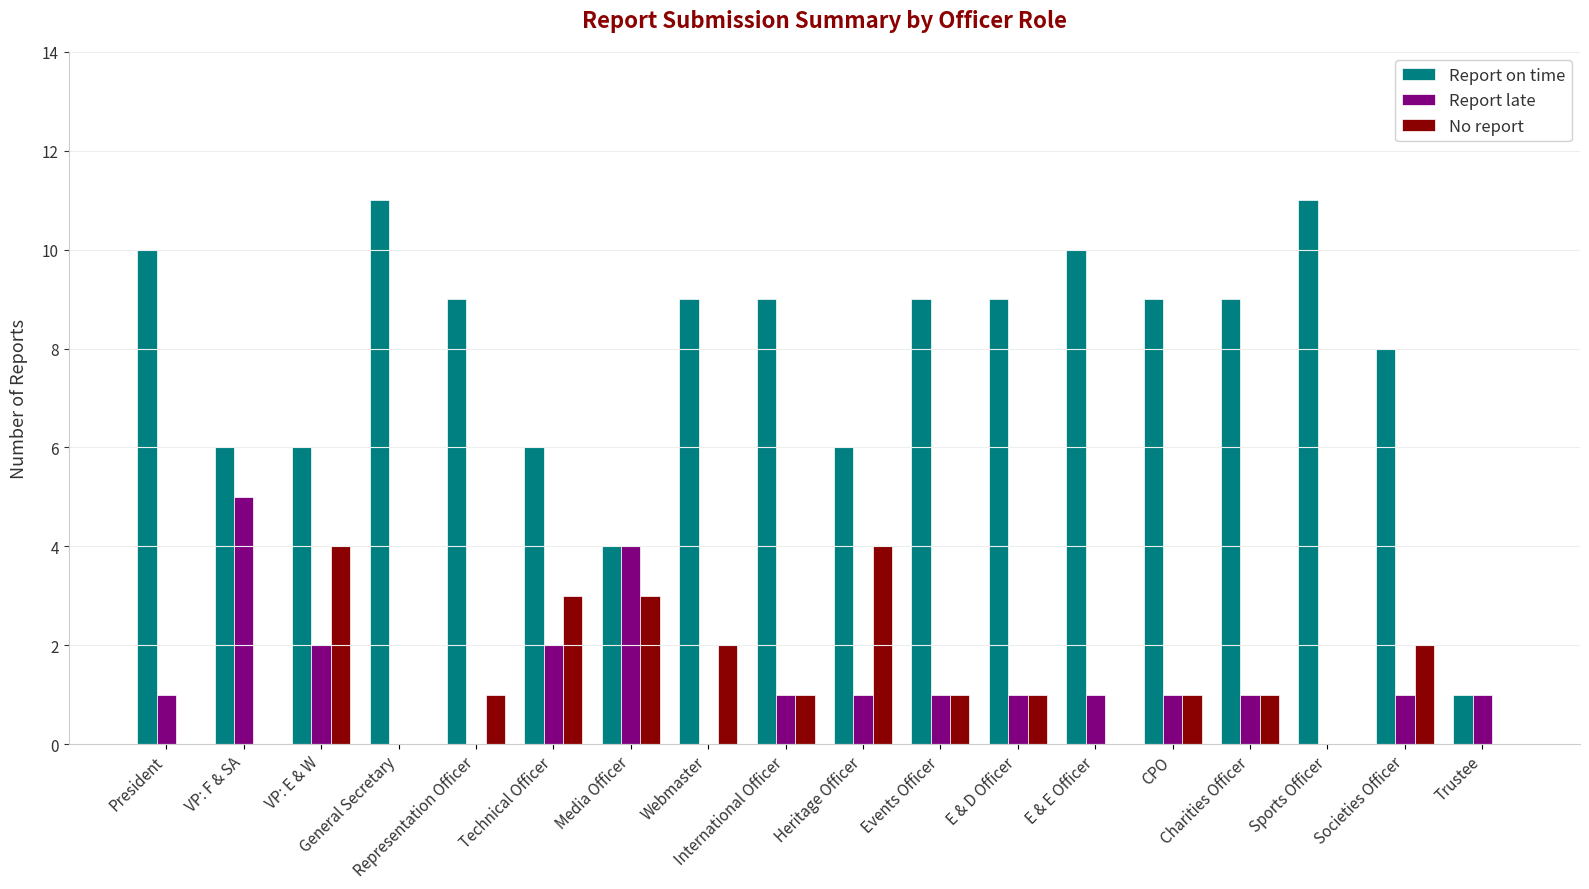

What is the greatest value displayed?

11